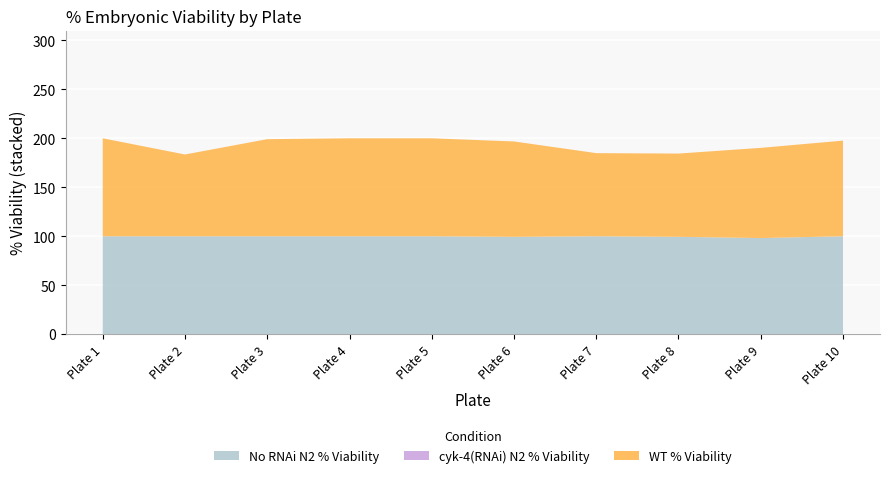

Reading right to left, list all the values displayed in this chart.

No RNAi N2 % Viability: 100.0	98.2	99.4	100.0	99.4	100.0	100.0	100.0	100.0	100.0
cyk-4(RNAi) N2 % Viability: 0.0	0.0	0.0	0.0	0.0	0.0	0.0	0.0	0.0	0.0
WT % Viability: 97.6	92.1	85.0	84.8	97.4	100.0	100.0	99.1	83.5	100.0